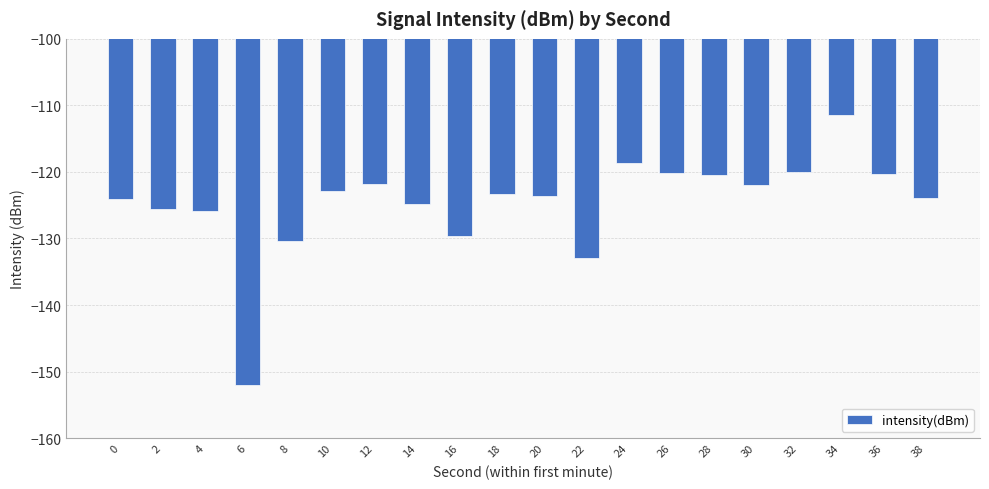

How many categories are shown in the chart?

20